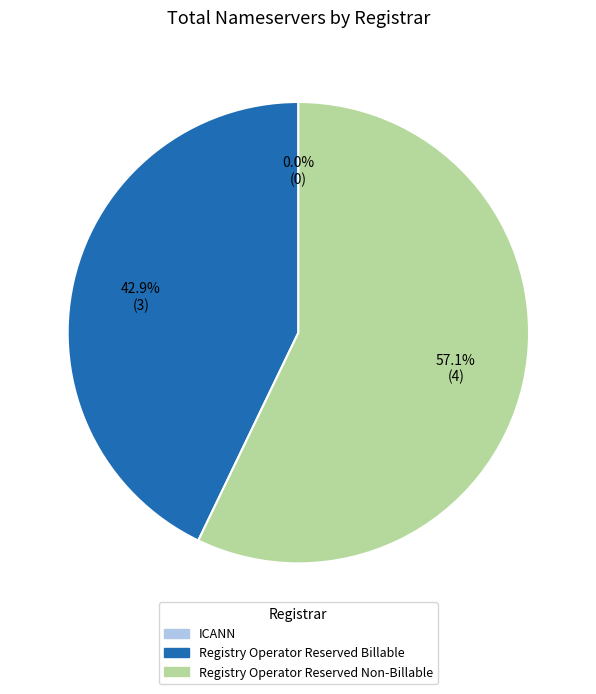

Is Registry Operator Reserved Non-Billable the majority of the pie?

Yes